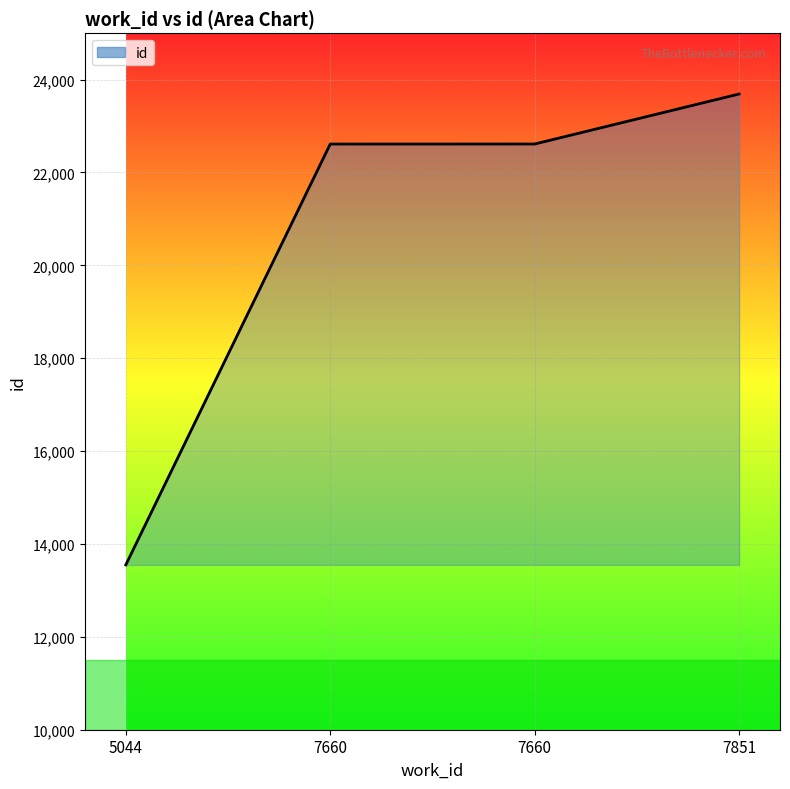

What is the value of the 3rd point from the left?

22612